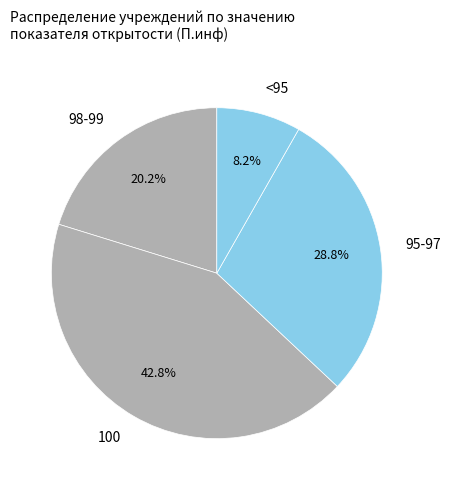

Do 95-97 and 100 together represent more than half of the pie?

Yes